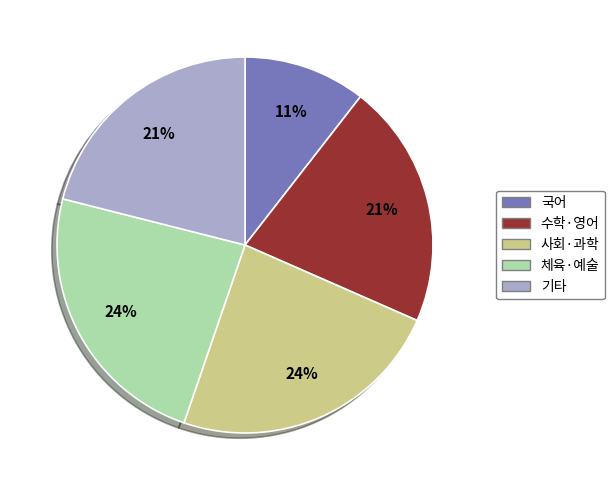

To the nearest percent, what is the average slice percentage?

20%